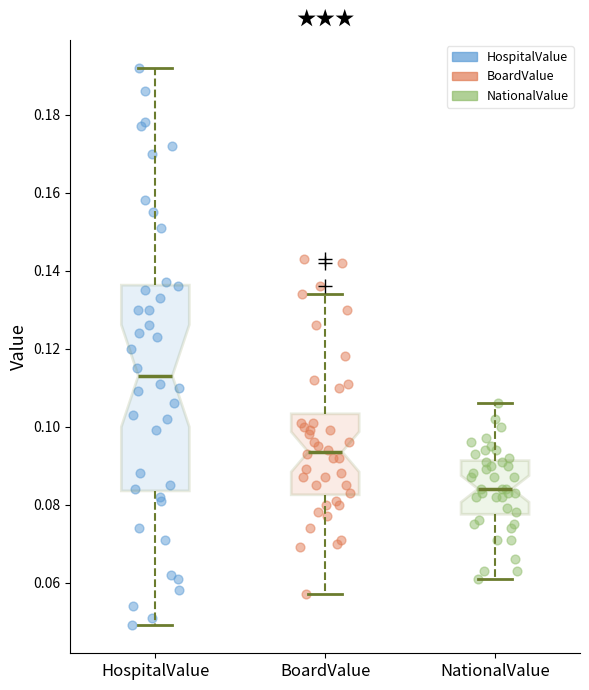

Reading left to right, read every box against the y-axis: the position of its median line, the range the box covers, and the ends of its whiskers. The values are not printed on the chart, so give them approximately, as read against the axis.

HospitalValue: median 0.114, box 0.084 to 0.136, whiskers 0.050 to 0.192
BoardValue: median 0.094, box 0.082 to 0.104, whiskers 0.058 to 0.134
NationalValue: median 0.084, box 0.078 to 0.092, whiskers 0.062 to 0.106